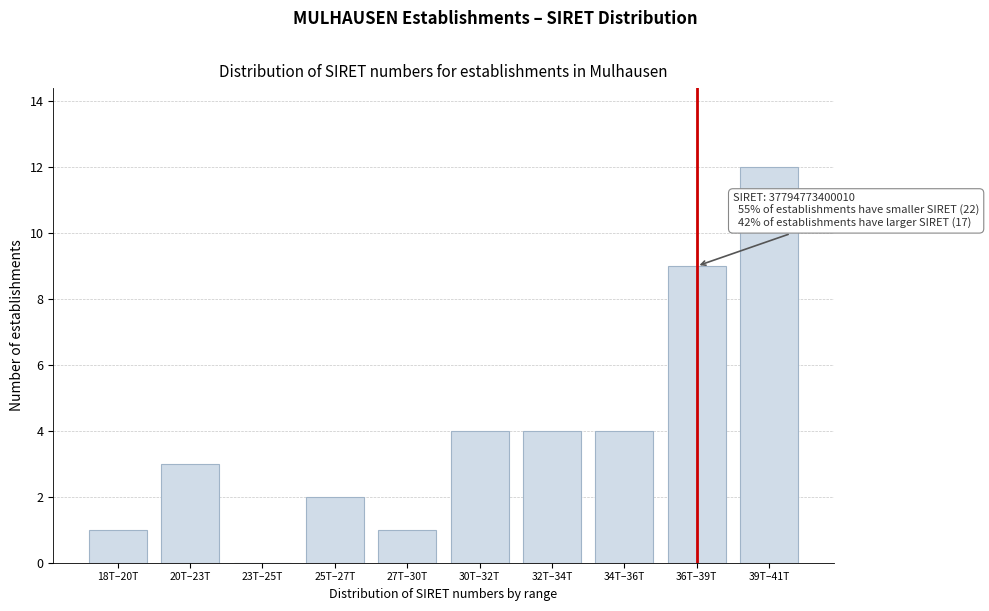

Reading left to right, transcribe all the data shown in this chart.

18T–20T=1	20T–23T=3	23T–25T=0	25T–27T=2	27T–30T=1	30T–32T=4	32T–34T=4	34T–36T=4	36T–39T=9	39T–41T=12